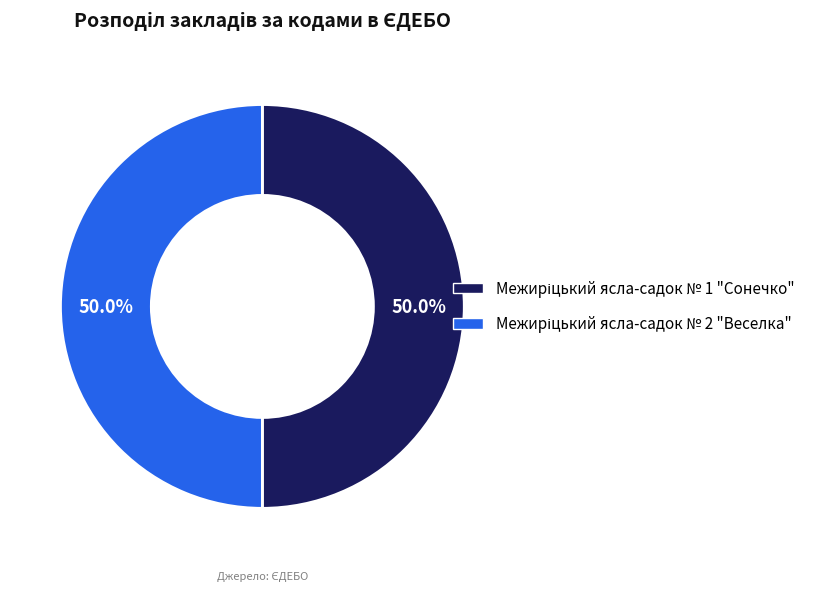

What portion of the pie excludes Межиріцький ясла-садок № 2 "Веселка"?

50.0%